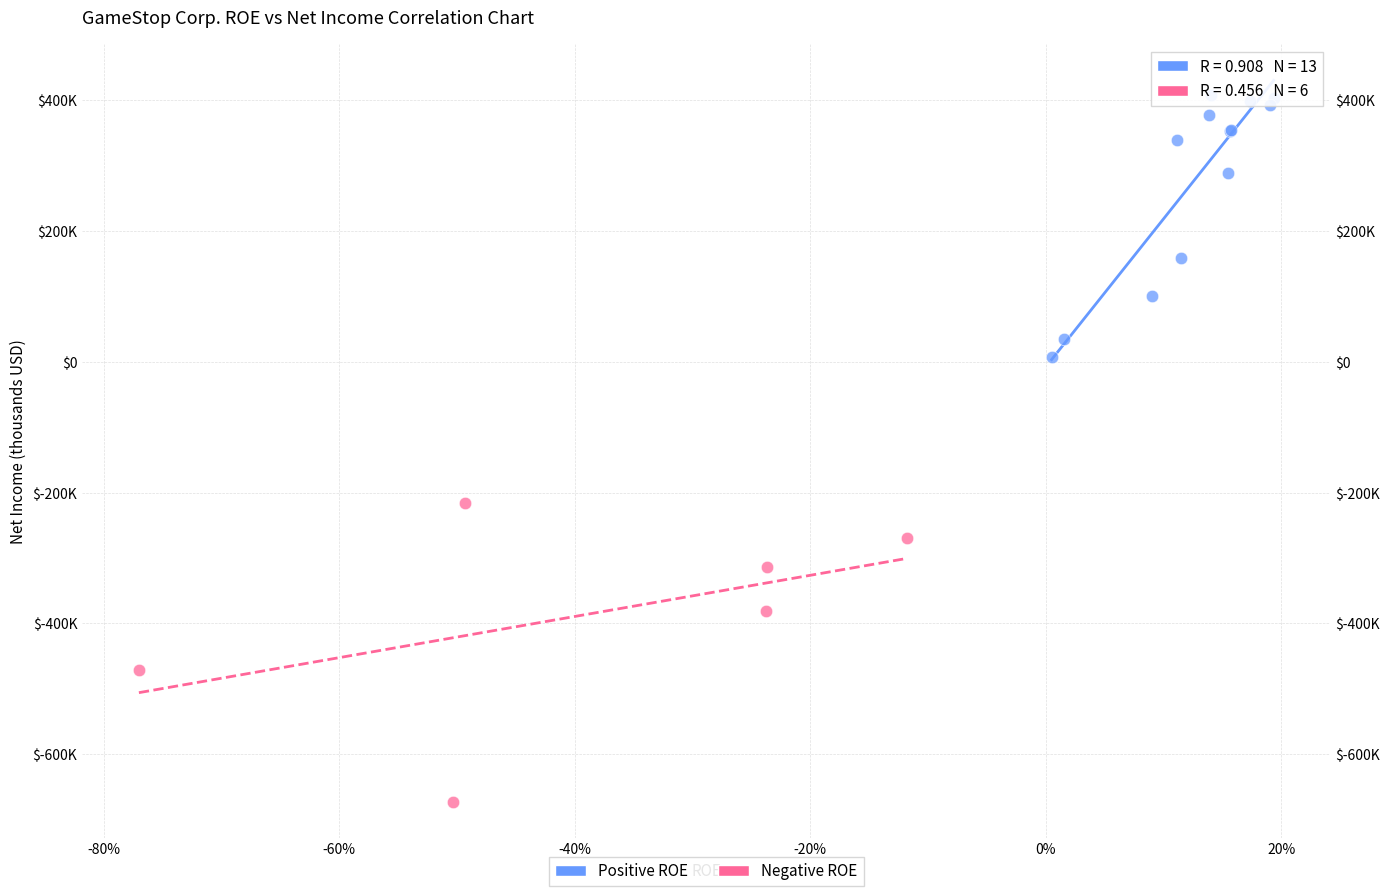

Which series contains the highest Y value?

Positive ROE